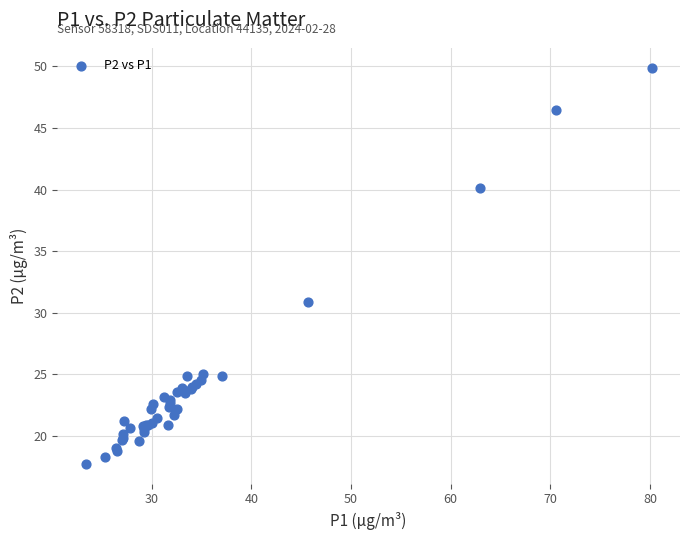

What Y value in the scatter plot is closest to 33?

30.9